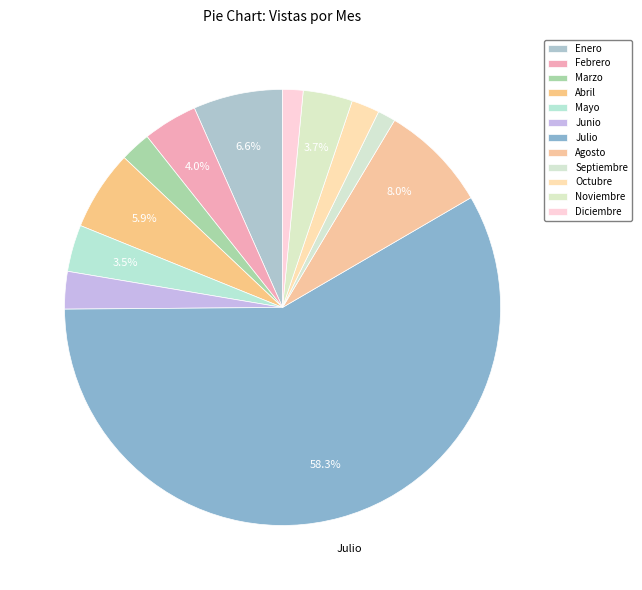

To the nearest percent, what portion does Diciembre represent?

2%